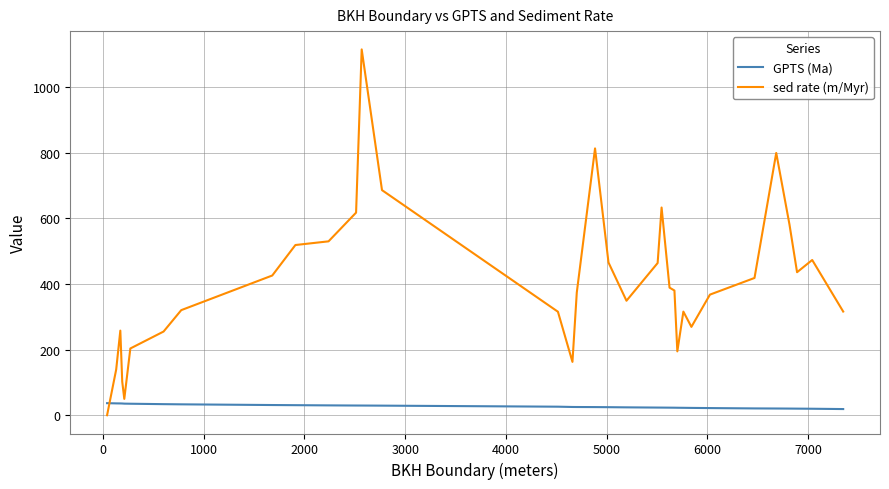

Which series has the largest total across all categories?

sed rate (m/Myr)